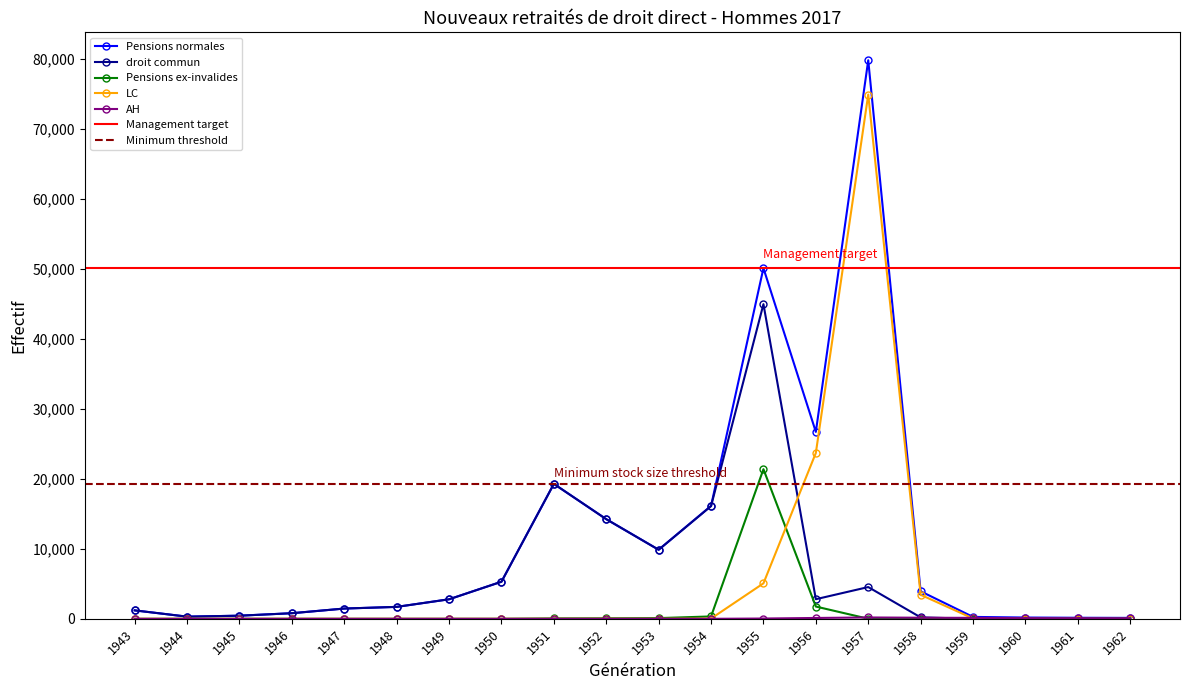

How many interior local peaks does the LC series have?

3